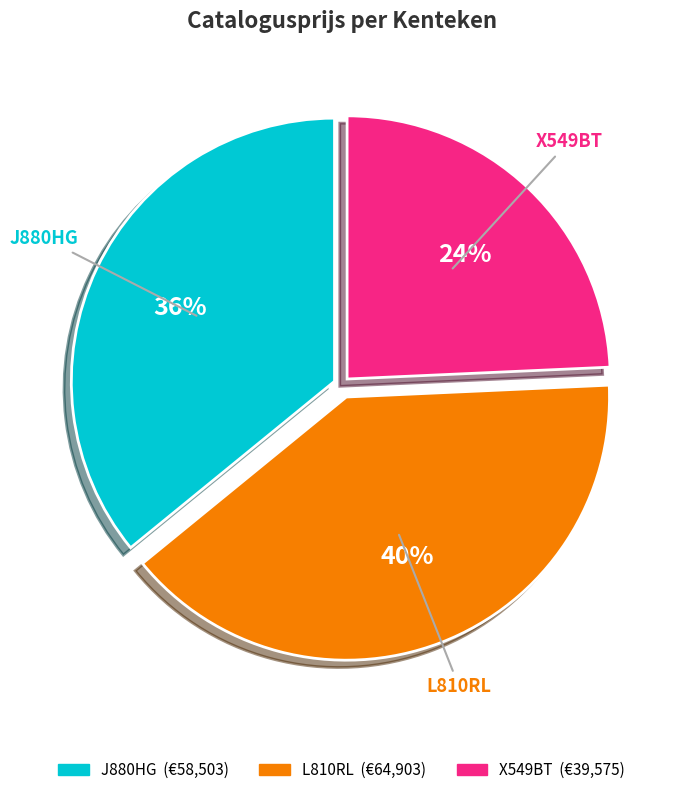

Is there any slice that represents more than half of the pie?

No